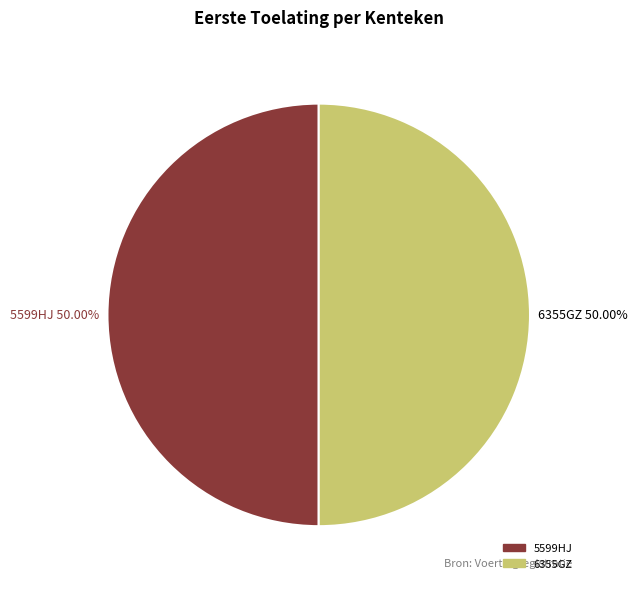

Do 5599HJ and 6355GZ together represent more than half of the pie?

Yes